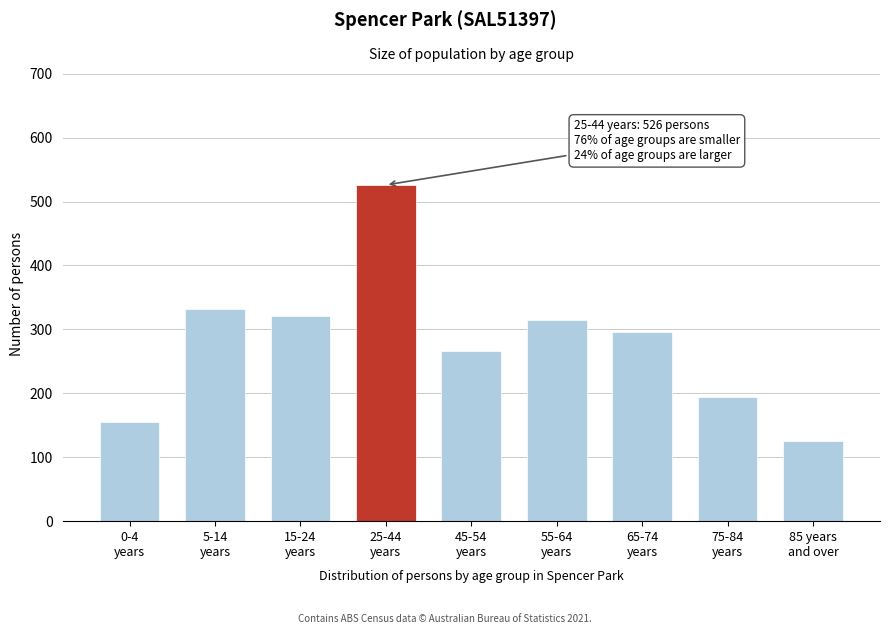

Reading left to right, extract all data points from this chart.

155	332	321	526	266	315	296	195	126